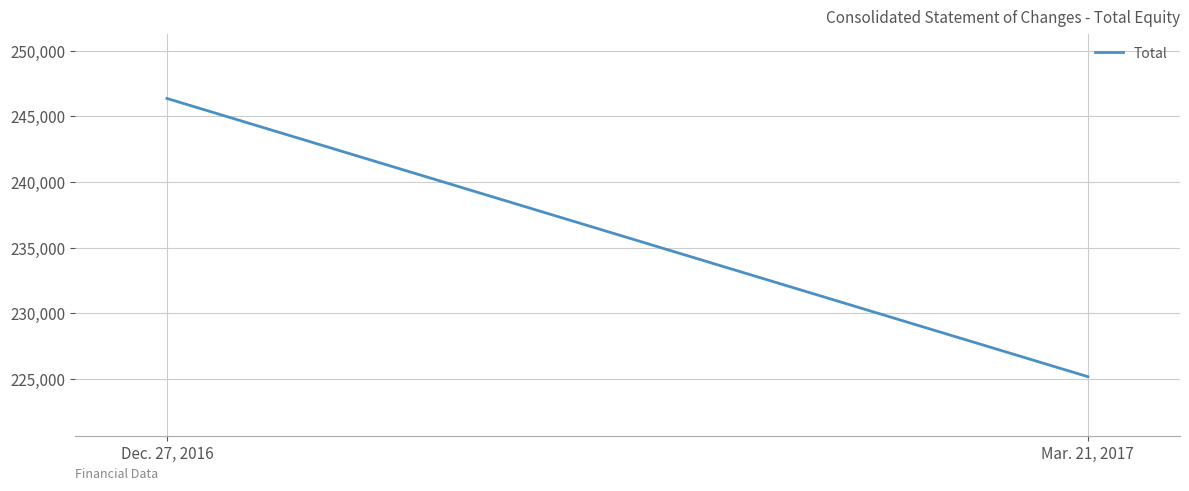

How many lines are shown in the chart?

1